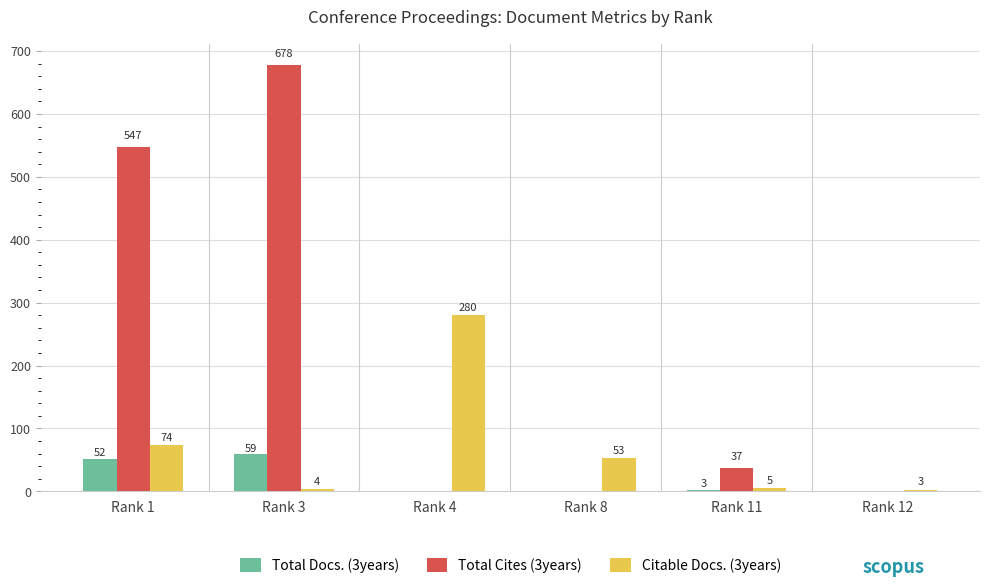

Are the bars grouped side by side (vs. stacked)?

Yes